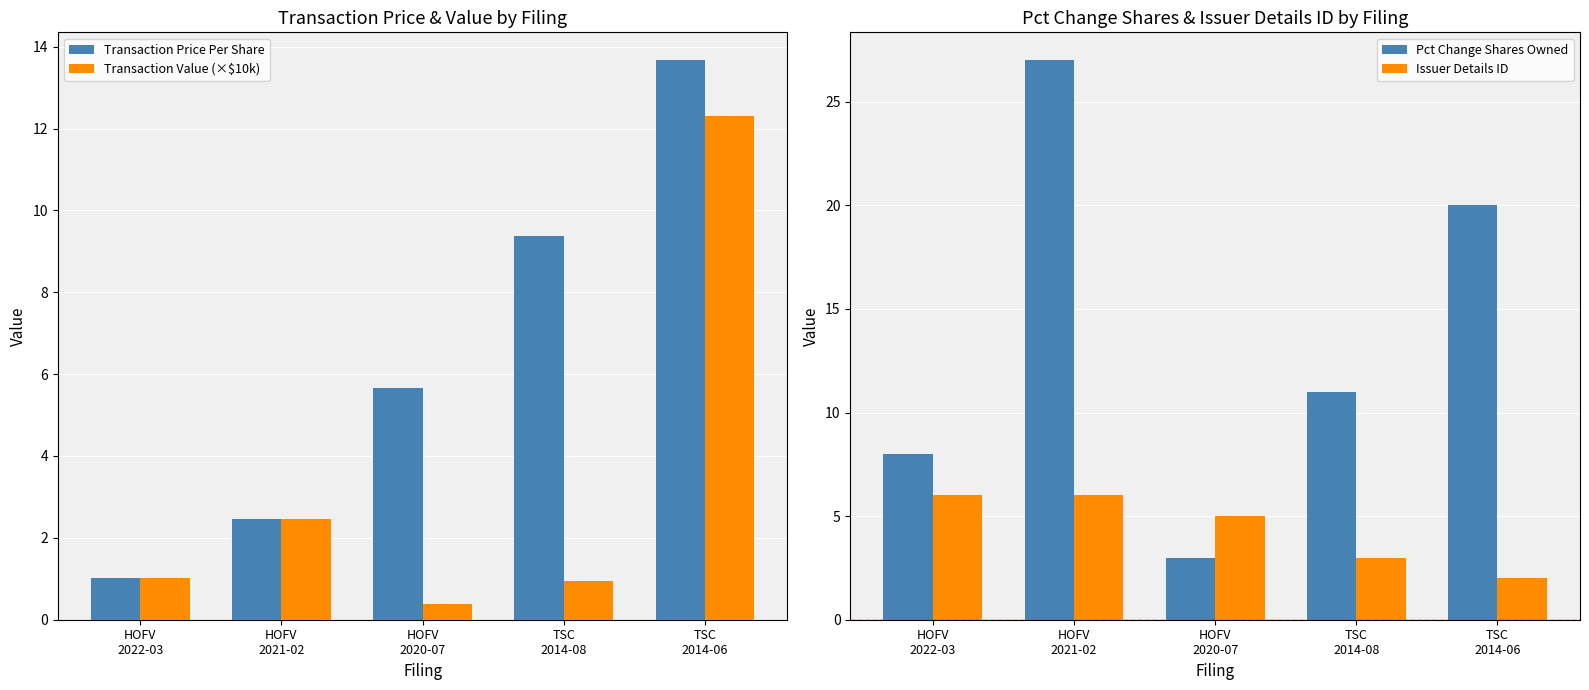

What position from the right is TSC
2014-08?

2